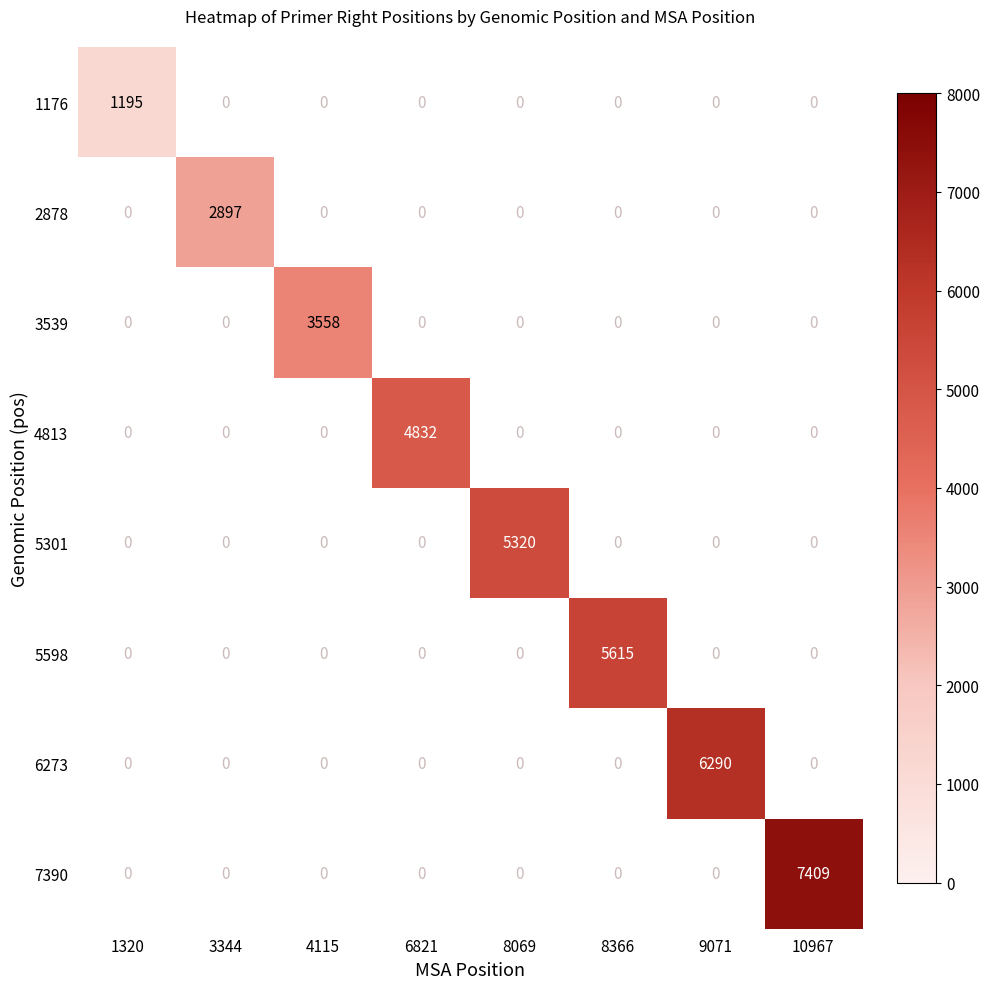

The 5301 series shows 1137 at 8069. True or false?

False